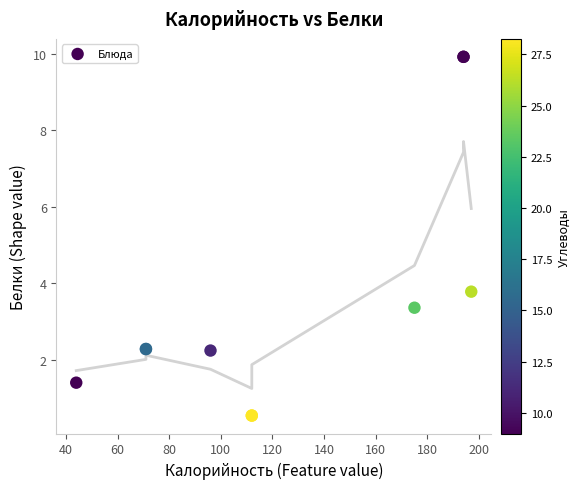

What Y value in the scatter plot is closest to 5?

3.8